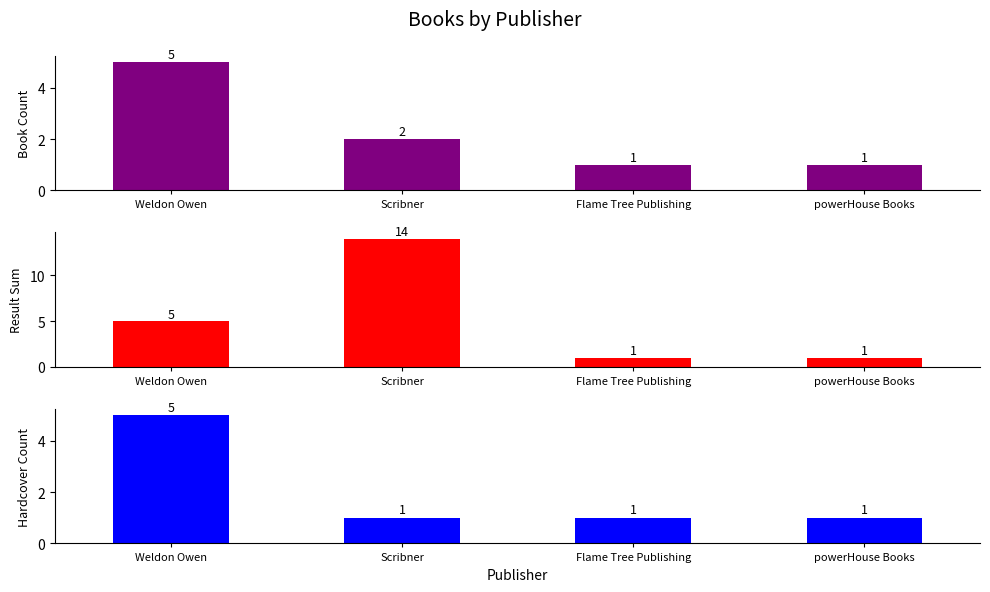

How many categories are shown in the chart?

4